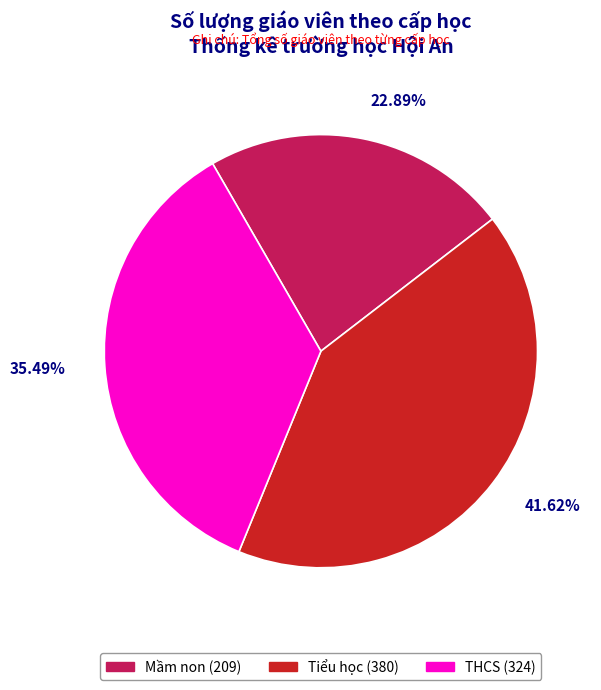

Is there any slice that represents more than half of the pie?

No